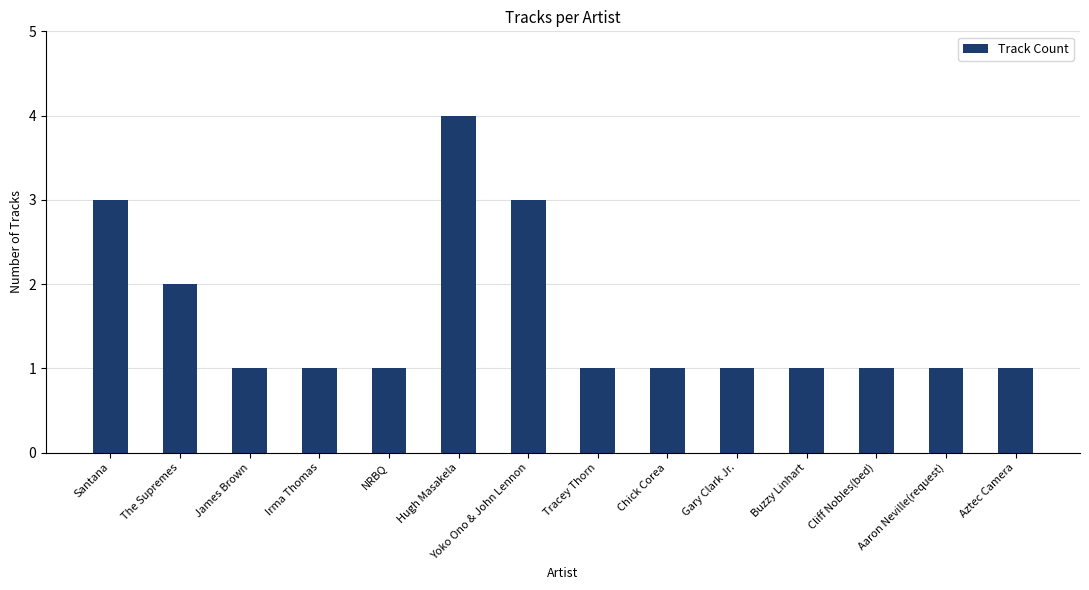

What is the difference between the values at The Supremes and James Brown?

1